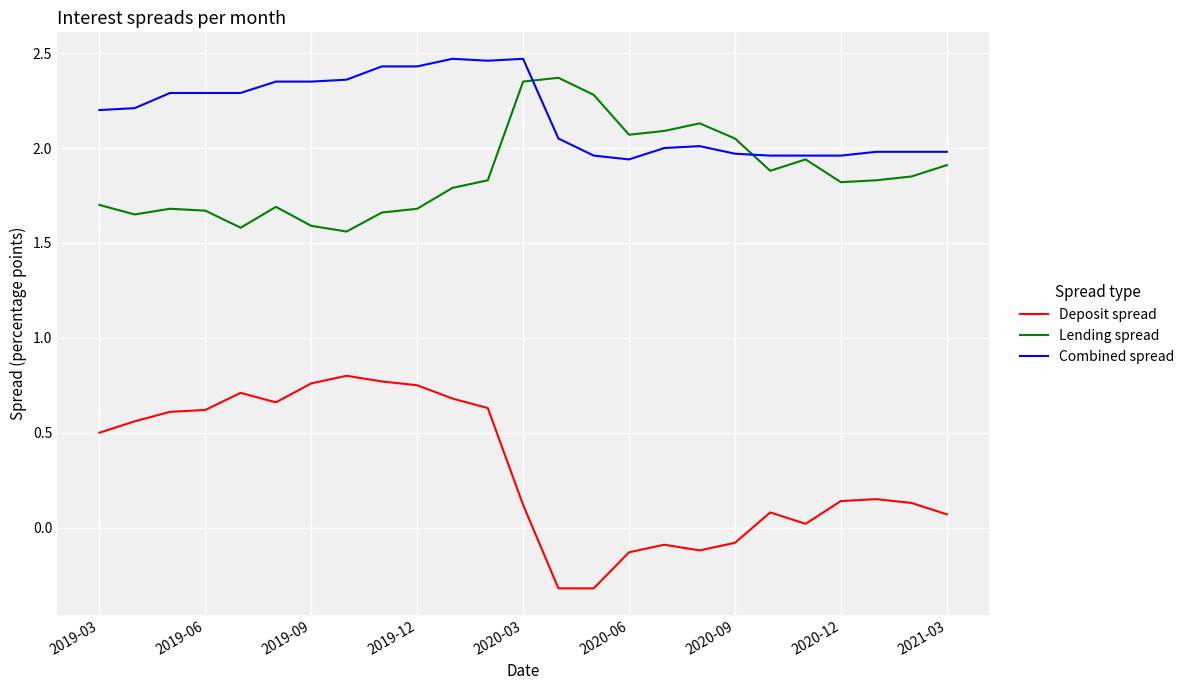

List the series in order of their overall mean, highest first.

Combined spread, Lending spread, Deposit spread